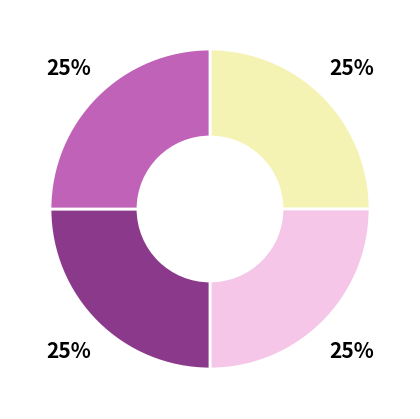

Is there a majority slice in this chart?

No